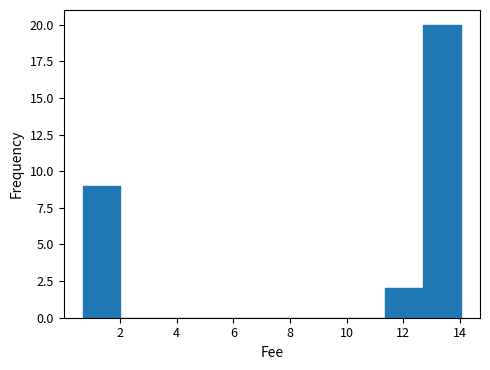

Which range on the x-axis has the tallest bar?

12.8 to 14.0